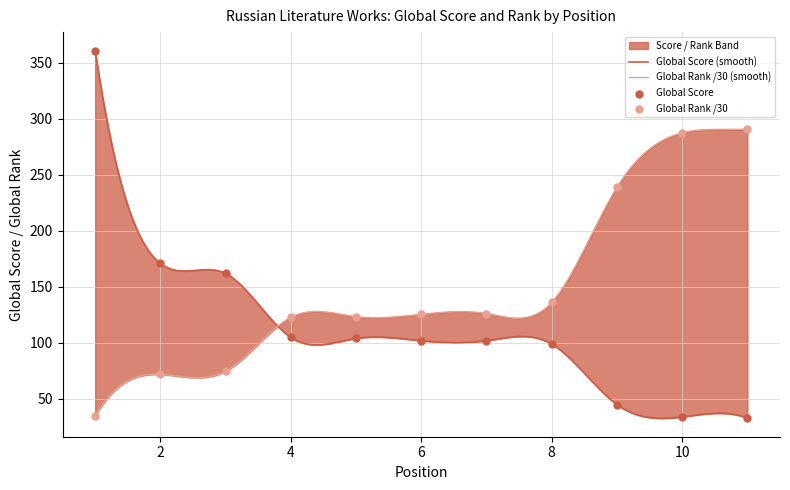

Which series contains the highest Y value?

Global Score